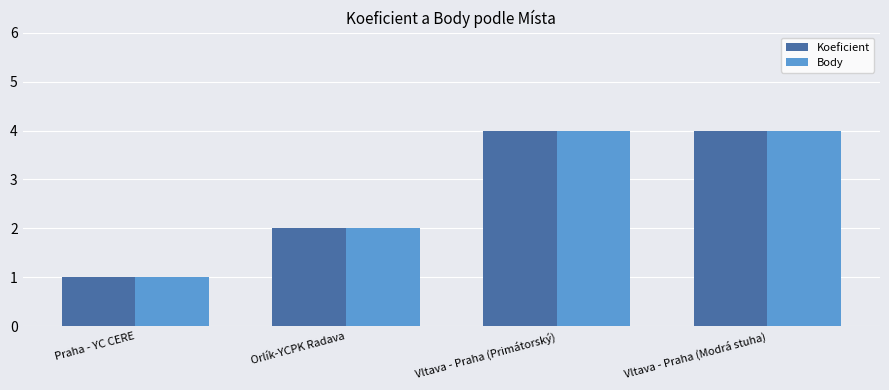

At how many categories does at least one series exceed 3?

2